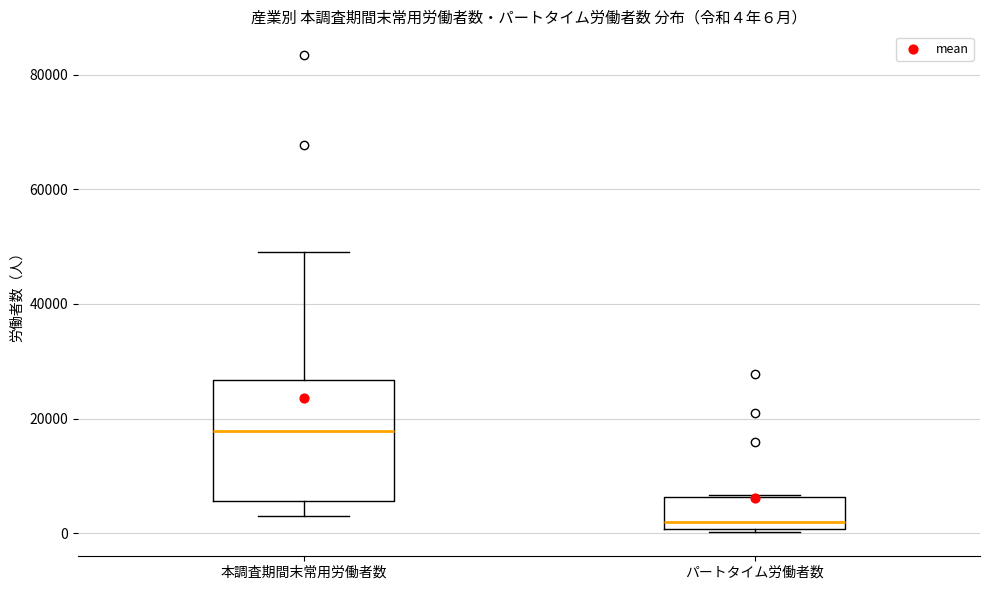

Comparing the boxes themselves (not the whiskers), which one is the tallest?

本調査期間末常用労働者数